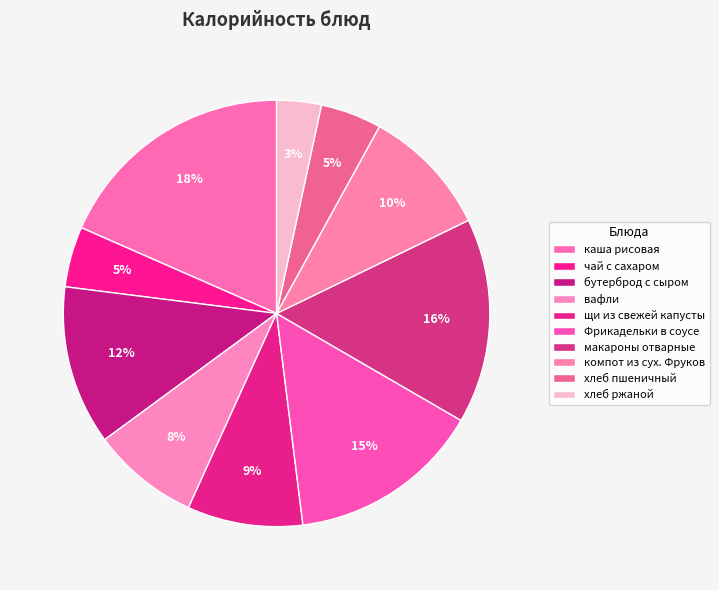

Which slice is the largest?

каша рисовая